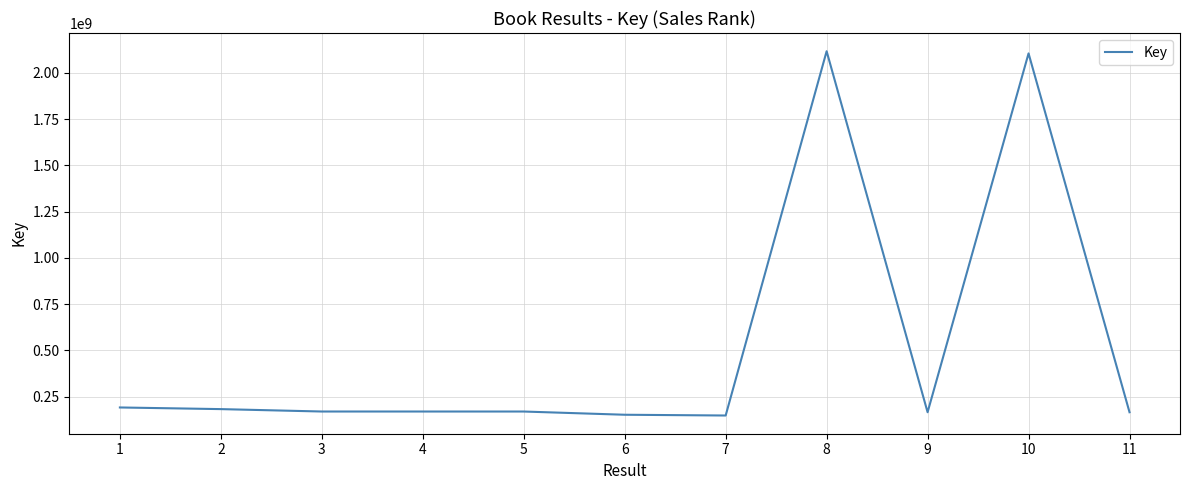

The value at 4 is 245166410. True or false?

False